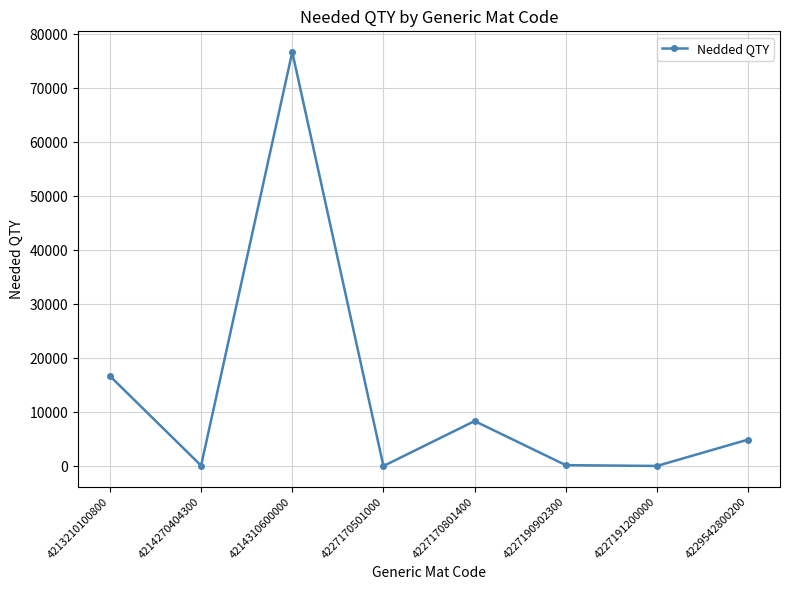

What is the ratio of the value at 4229542800200 to the value at 4227170801400?

0.6